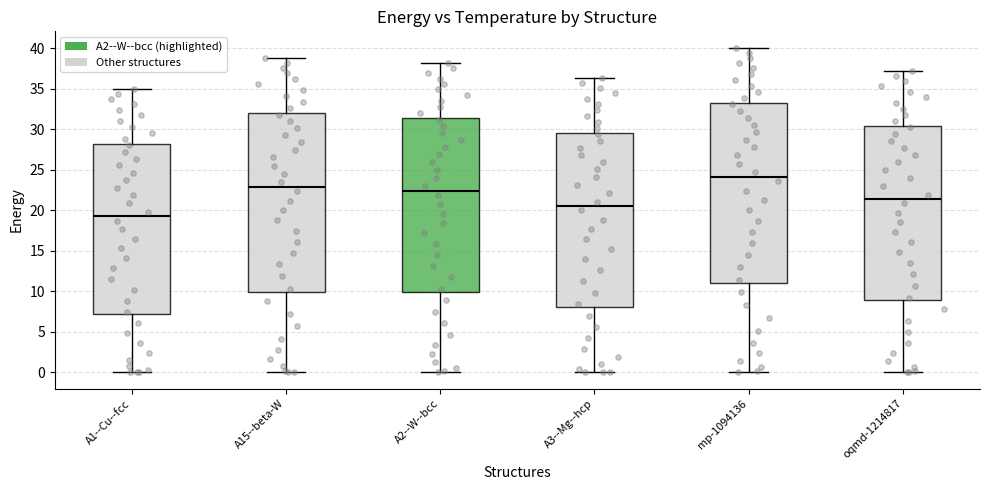

Which box has the lowest median line?

A1--Cu--fcc